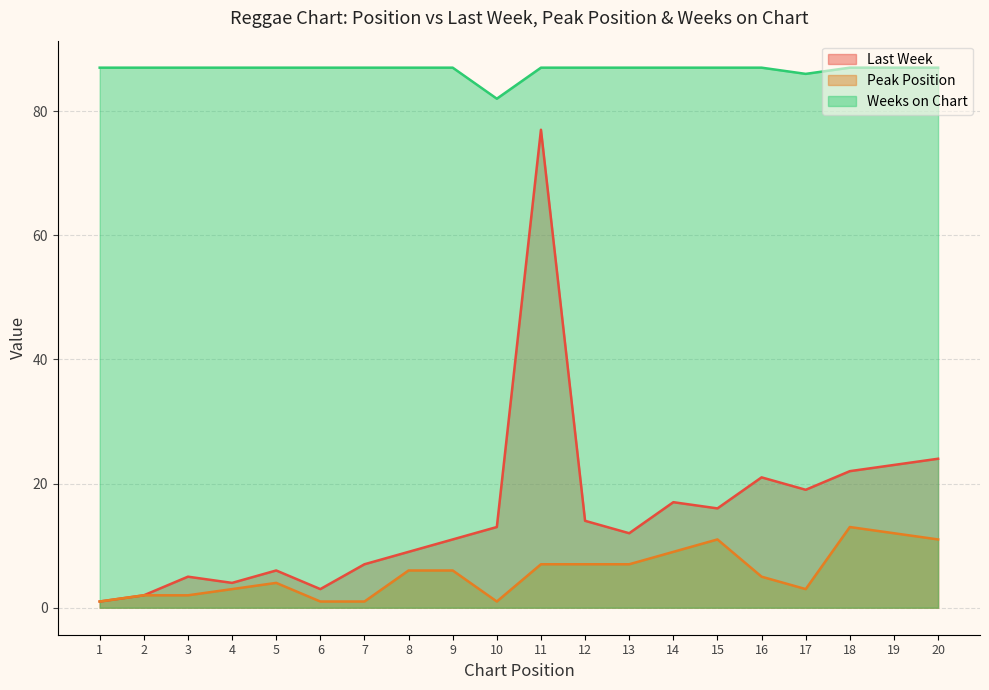

What is the value of the Peak Position point at the 9th from the left?

6